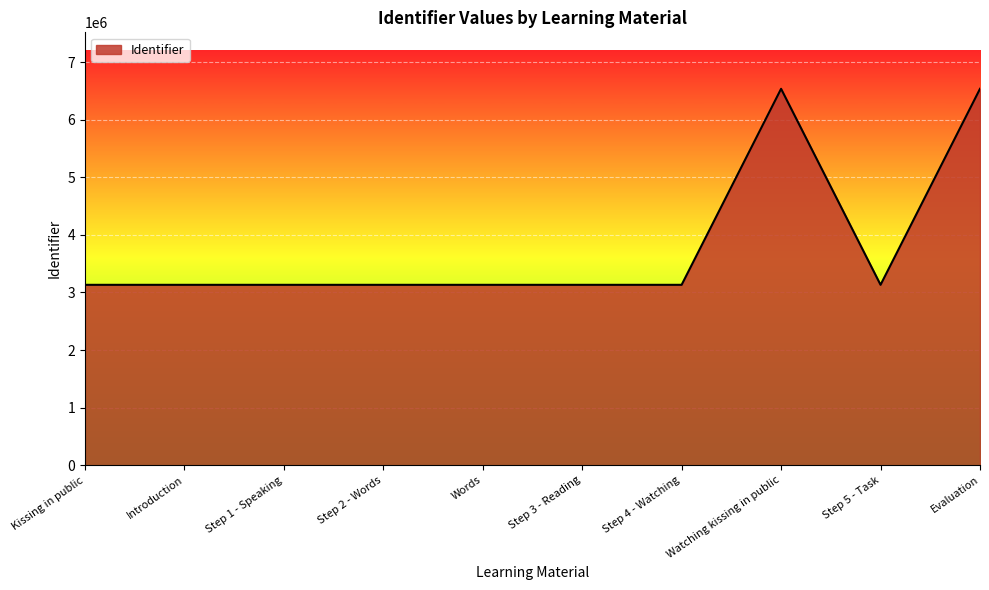

What is the change in value from Words to Evaluation?

+3403214